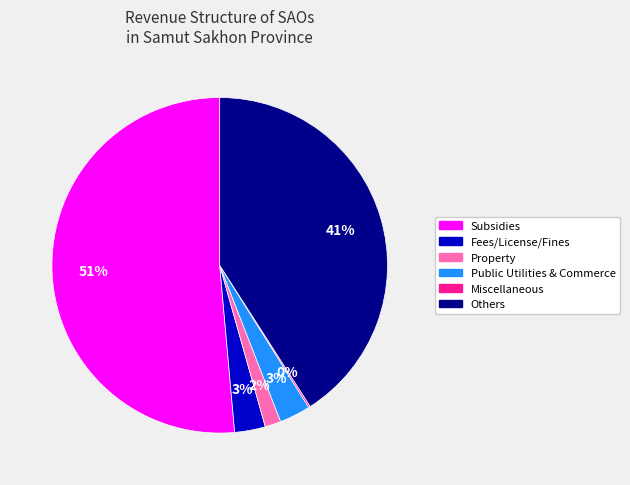

To the nearest percent, what is the difference between the largest and smallest slice percentages?

51%